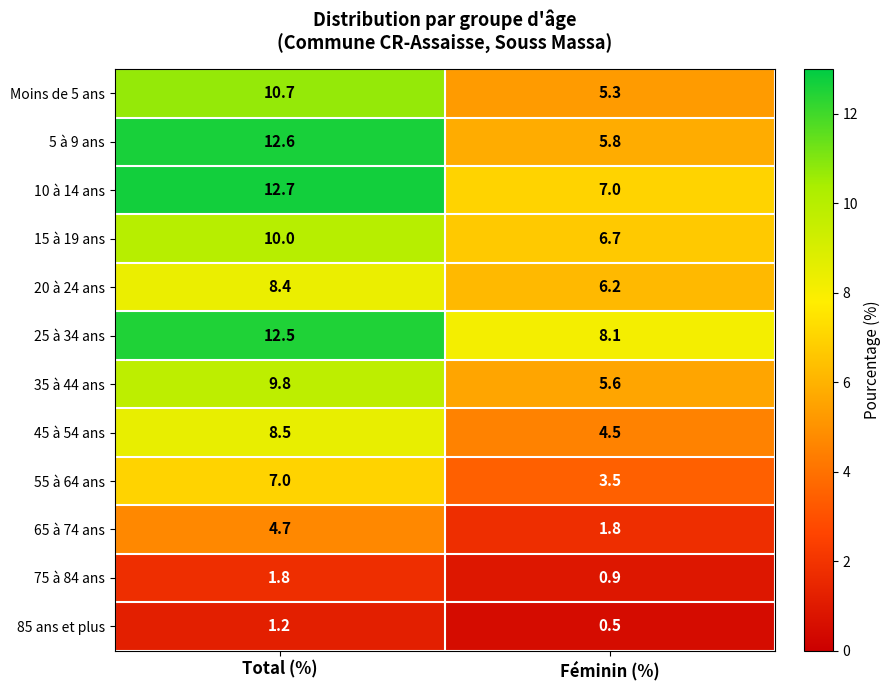

Where does the 35 à 44 ans series first go above 9?

Total (%)